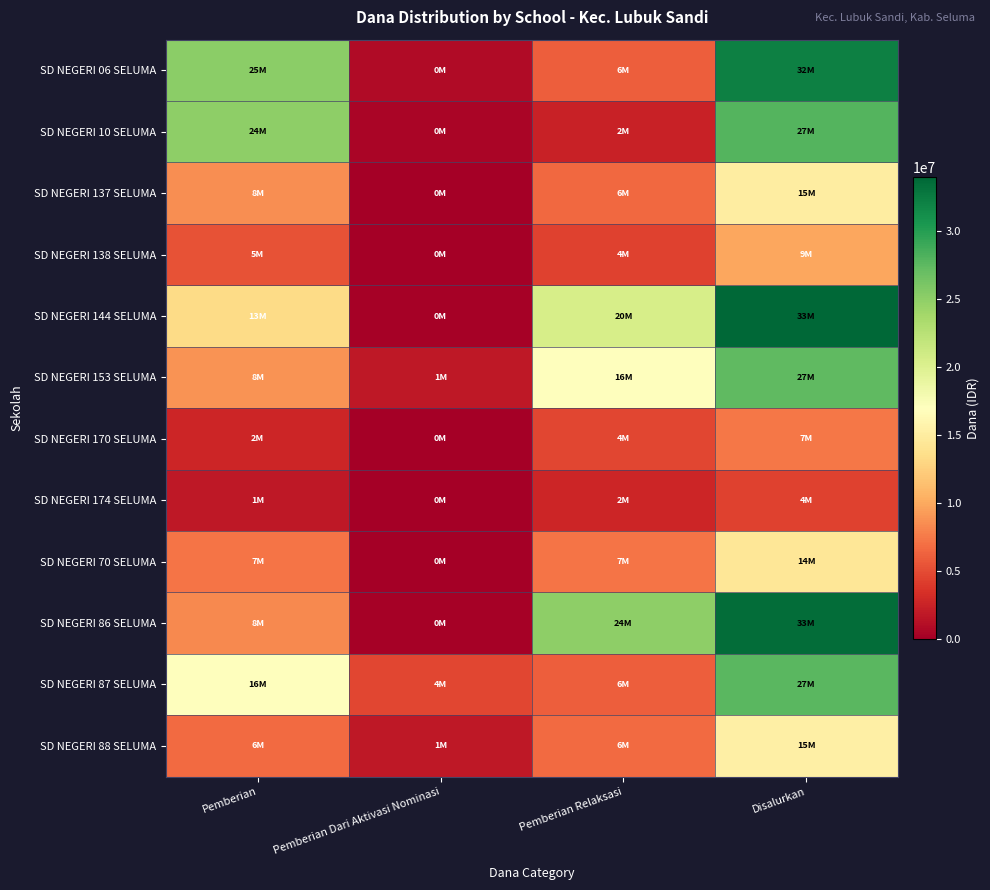

Reading left to right, extract all data points from this chart.

SD NEGERI 06 SELUMA: Pemberian=25200000	Pemberian Dari Aktivasi Nominasi=900000	Pemberian Relaksasi=6075000	Disalurkan=32175000
SD NEGERI 10 SELUMA: Pemberian=24975000	Pemberian Dari Aktivasi Nominasi=450000	Pemberian Relaksasi=2475000	Disalurkan=27900000
SD NEGERI 137 SELUMA: Pemberian=8550000	Pemberian Dari Aktivasi Nominasi=0	Pemberian Relaksasi=6525000	Disalurkan=15075000
SD NEGERI 138 SELUMA: Pemberian=5400000	Pemberian Dari Aktivasi Nominasi=0	Pemberian Relaksasi=4500000	Disalurkan=9900000
SD NEGERI 144 SELUMA: Pemberian=13275000	Pemberian Dari Aktivasi Nominasi=225000	Pemberian Relaksasi=20475000	Disalurkan=33975000
SD NEGERI 153 SELUMA: Pemberian=8775000	Pemberian Dari Aktivasi Nominasi=1800000	Pemberian Relaksasi=16875000	Disalurkan=27450000
SD NEGERI 170 SELUMA: Pemberian=2700000	Pemberian Dari Aktivasi Nominasi=0	Pemberian Relaksasi=4725000	Disalurkan=7425000
SD NEGERI 174 SELUMA: Pemberian=1800000	Pemberian Dari Aktivasi Nominasi=0	Pemberian Relaksasi=2700000	Disalurkan=4500000
SD NEGERI 70 SELUMA: Pemberian=7200000	Pemberian Dari Aktivasi Nominasi=0	Pemberian Relaksasi=7200000	Disalurkan=14400000
SD NEGERI 86 SELUMA: Pemberian=8325000	Pemberian Dari Aktivasi Nominasi=225000	Pemberian Relaksasi=24975000	Disalurkan=33525000
SD NEGERI 87 SELUMA: Pemberian=16875000	Pemberian Dari Aktivasi Nominasi=4725000	Pemberian Relaksasi=6075000	Disalurkan=27675000
SD NEGERI 88 SELUMA: Pemberian=6750000	Pemberian Dari Aktivasi Nominasi=1800000	Pemberian Relaksasi=6750000	Disalurkan=15300000